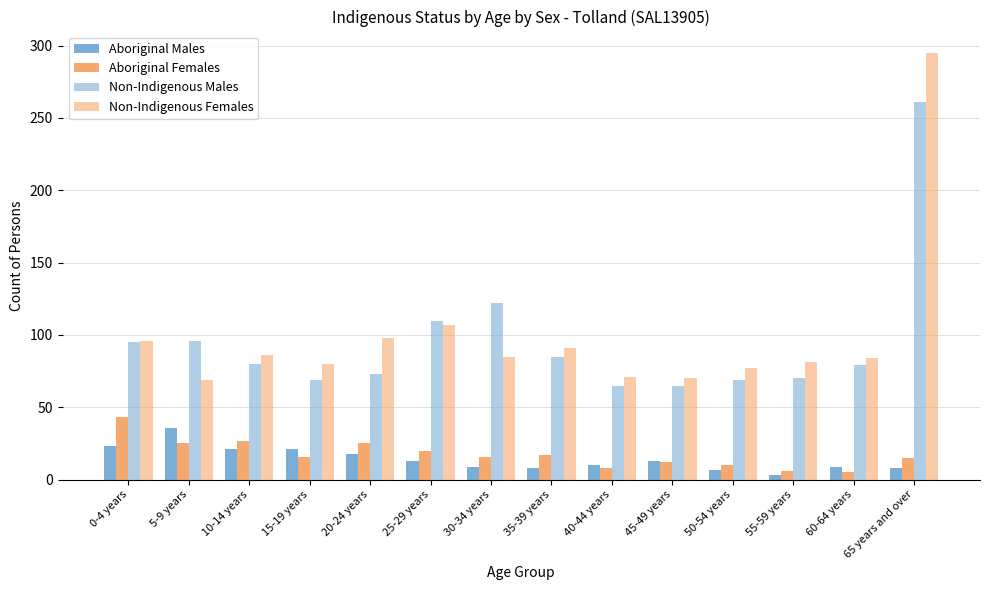

Reading right to left, extract all data points from this chart.

Aboriginal Males: 65 years and over=8	60-64 years=9	55-59 years=3	50-54 years=7	45-49 years=13	40-44 years=10	35-39 years=8	30-34 years=9	25-29 years=13	20-24 years=18	15-19 years=21	10-14 years=21	5-9 years=36	0-4 years=23
Aboriginal Females: 65 years and over=15	60-64 years=5	55-59 years=6	50-54 years=10	45-49 years=12	40-44 years=8	35-39 years=17	30-34 years=16	25-29 years=20	20-24 years=25	15-19 years=16	10-14 years=27	5-9 years=25	0-4 years=43
Non-Indigenous Males: 65 years and over=261	60-64 years=79	55-59 years=70	50-54 years=69	45-49 years=65	40-44 years=65	35-39 years=85	30-34 years=122	25-29 years=110	20-24 years=73	15-19 years=69	10-14 years=80	5-9 years=96	0-4 years=95
Non-Indigenous Females: 65 years and over=295	60-64 years=84	55-59 years=81	50-54 years=77	45-49 years=70	40-44 years=71	35-39 years=91	30-34 years=85	25-29 years=107	20-24 years=98	15-19 years=80	10-14 years=86	5-9 years=69	0-4 years=96